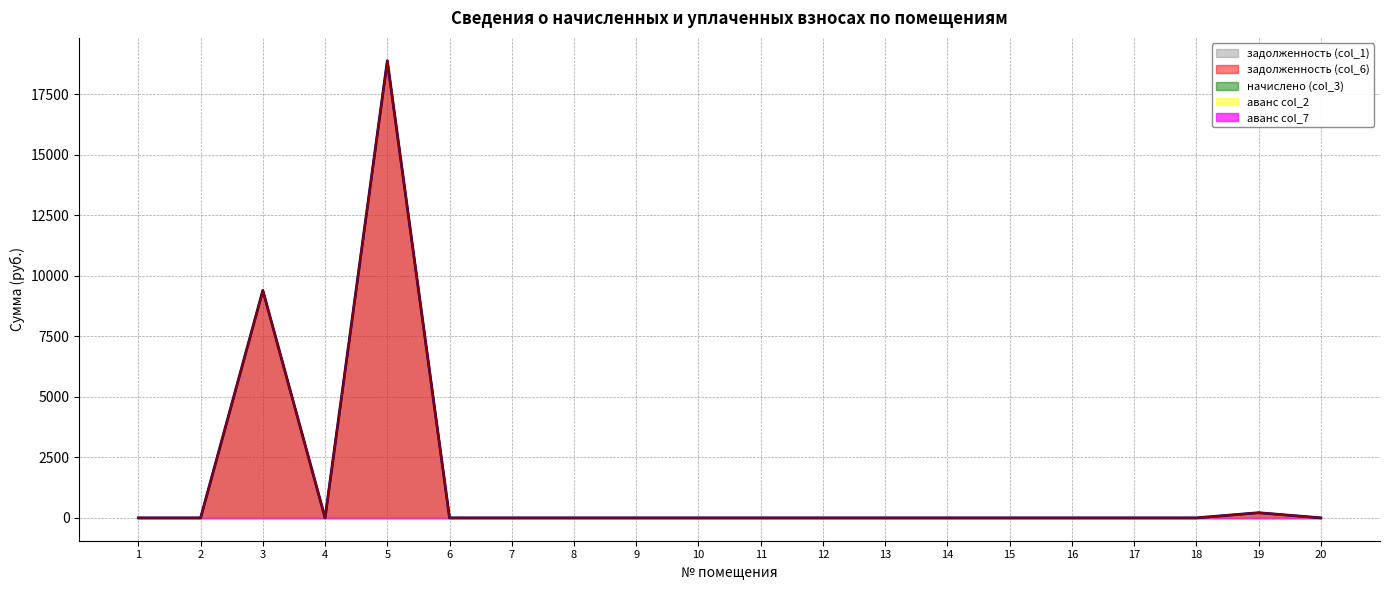

How many categories are shown in the chart?

20